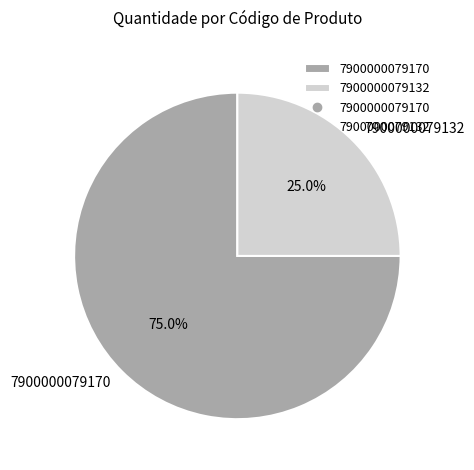

What is the ratio of the value at 7900000079132 to the value at 7900000079170?

0.3